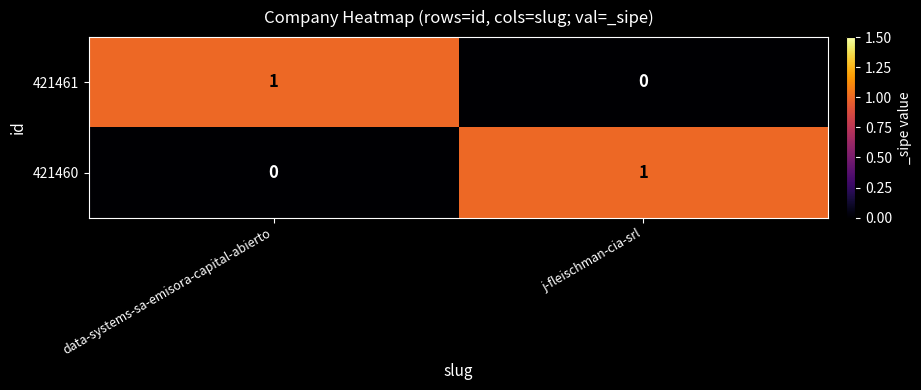

The value of 421460 at data-systems-sa-emisora-capital-abierto is 0. True or false?

True